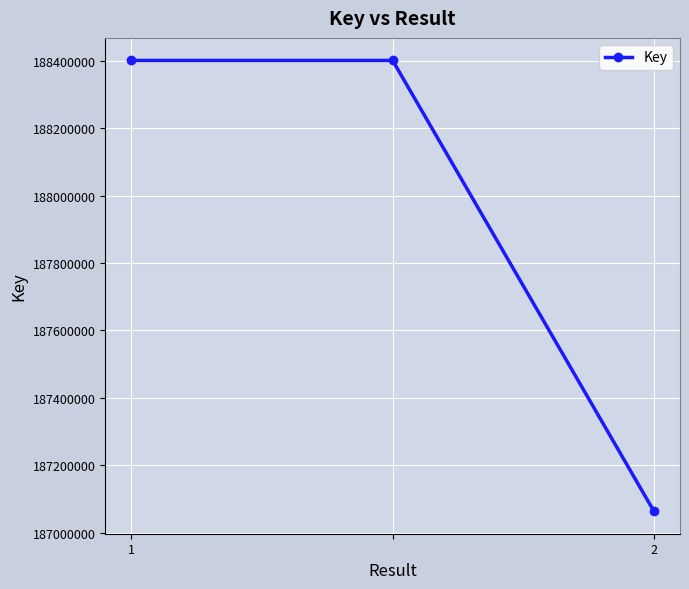

What is the value of the 3rd point from the left?

187063784